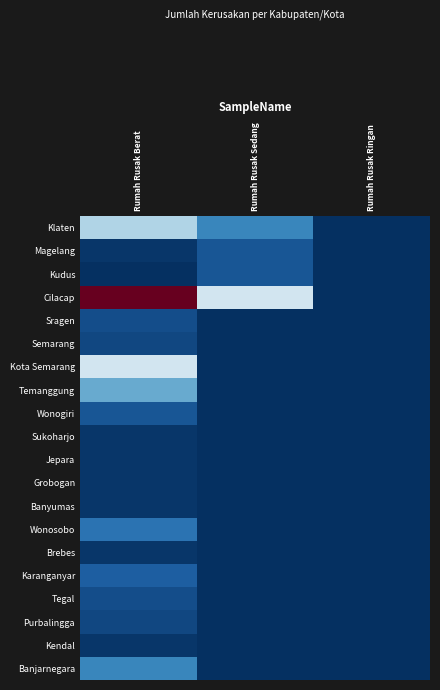

How many data points does each series have?

3